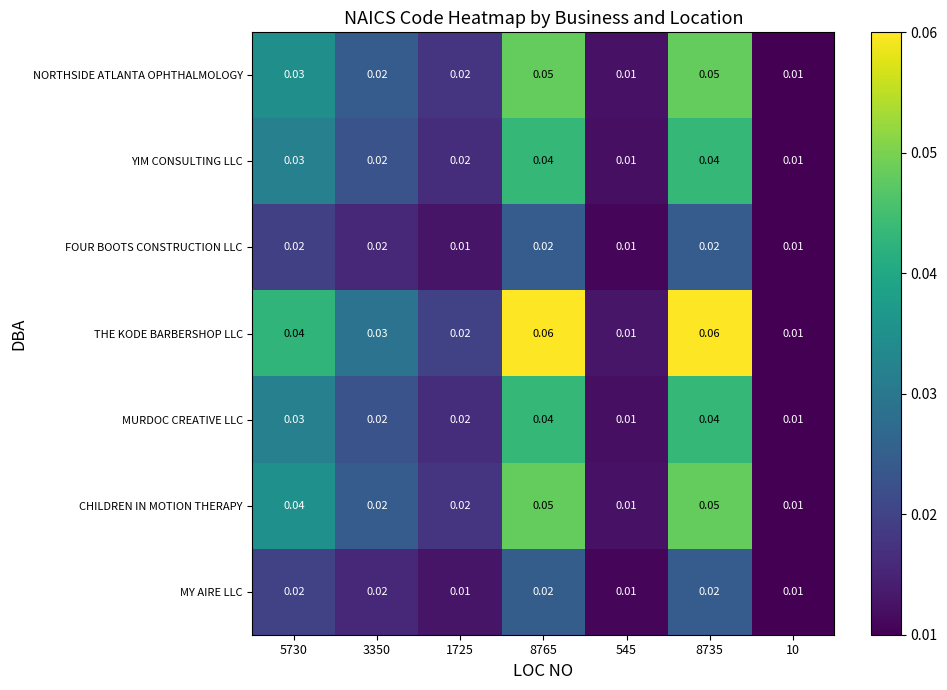

Is the value of NORTHSIDE ATLANTA OPHTHALMOLOGY at 1725 greater than the value of YIM CONSULTING LLC at 8735?

No